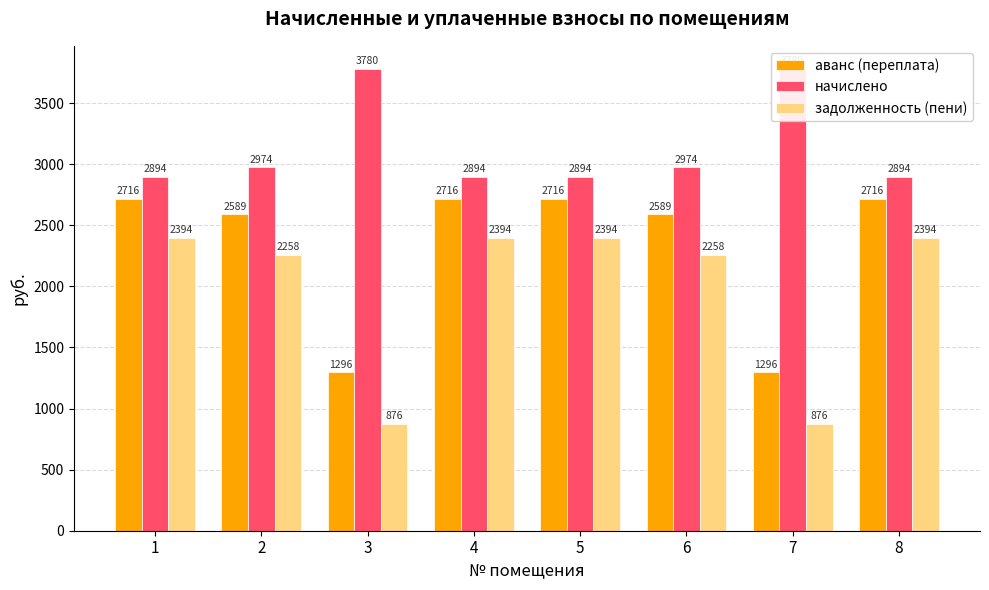

The аванс (переплата) series shows 1220.5 at 8. True or false?

False